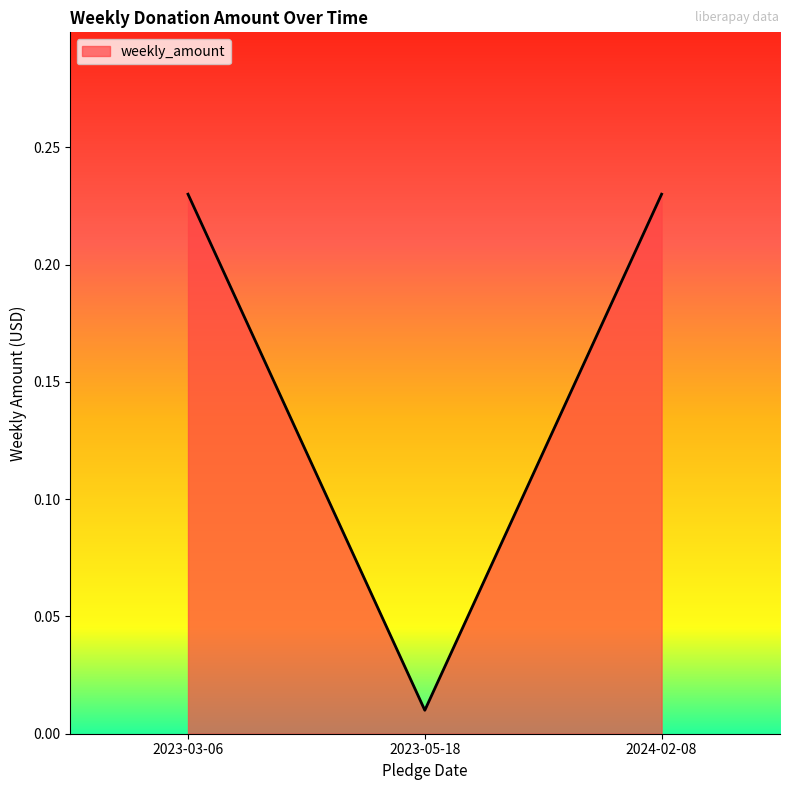

Is it true that the value at 2023-03-06 is 0.4?

False